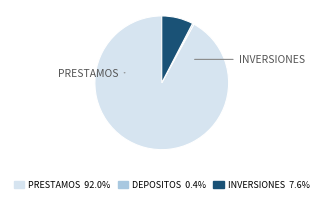

Does PRESTAMOS represent more than half of the total?

Yes